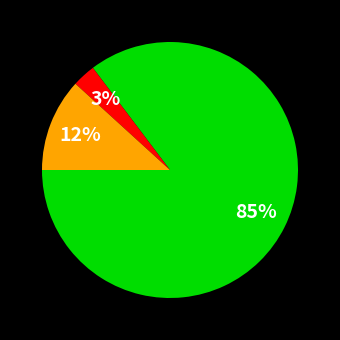

How many slices are in this pie chart?

3